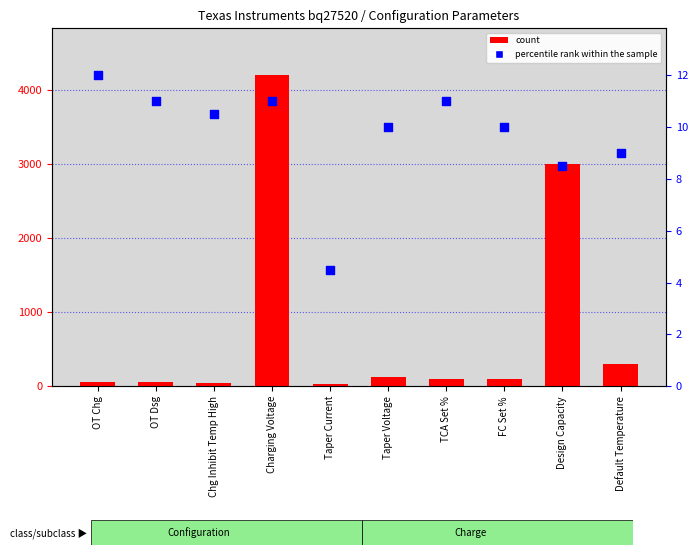

At how many categories does at least one series exceed 141?

3